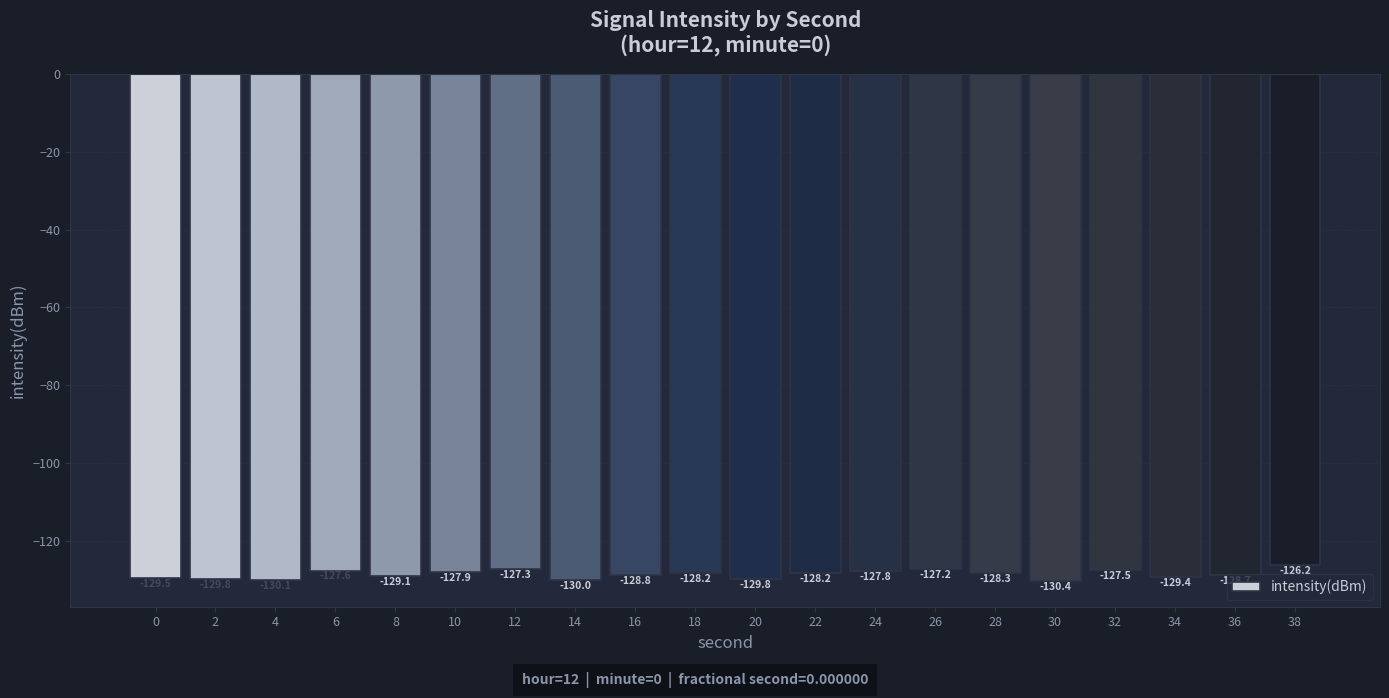

The value at 20 is -129.8. True or false?

True